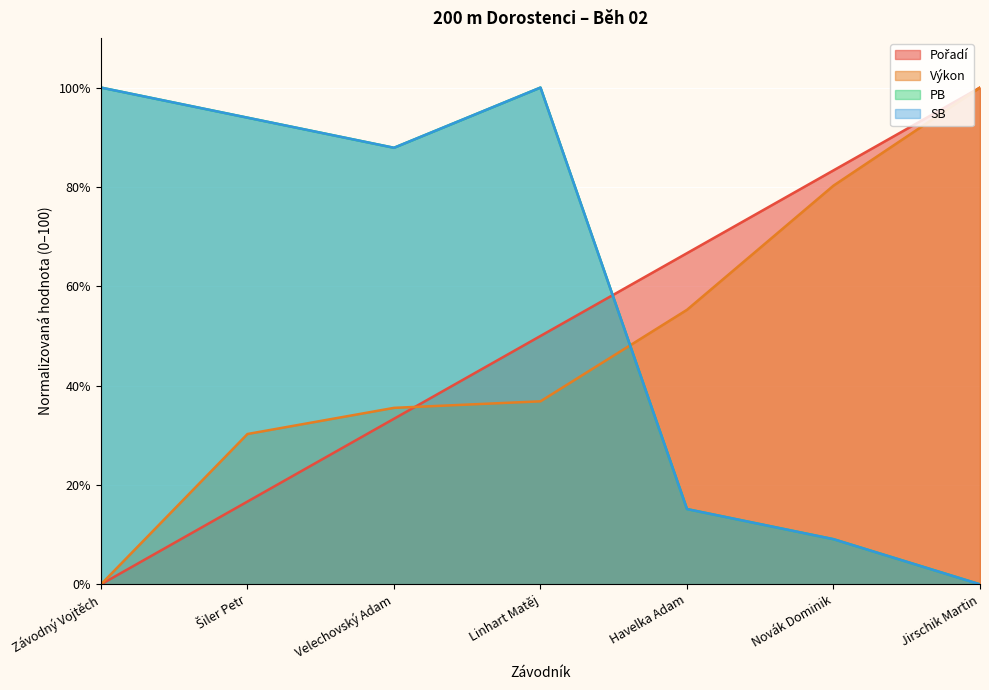

List the labels in order of Výkon value, smallest first.

Závodný Vojtěch, Šiler Petr, Velechovský Adam, Linhart Matěj, Havelka Adam, Novák Dominik, Jirschik Martin